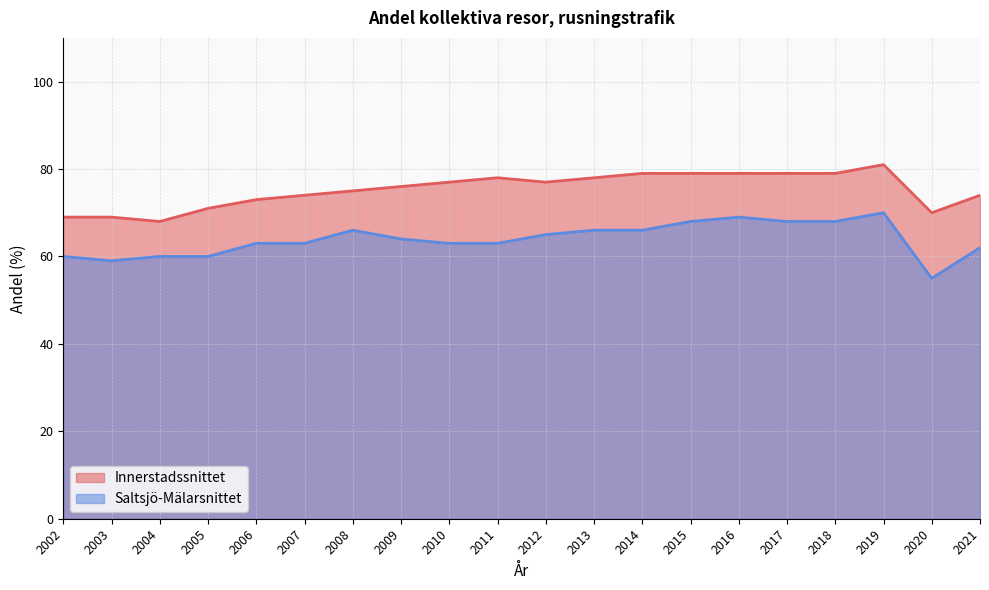

True or false: Innerstadssnittet and Saltsjö-Mälarsnittet intersect in this chart.

False